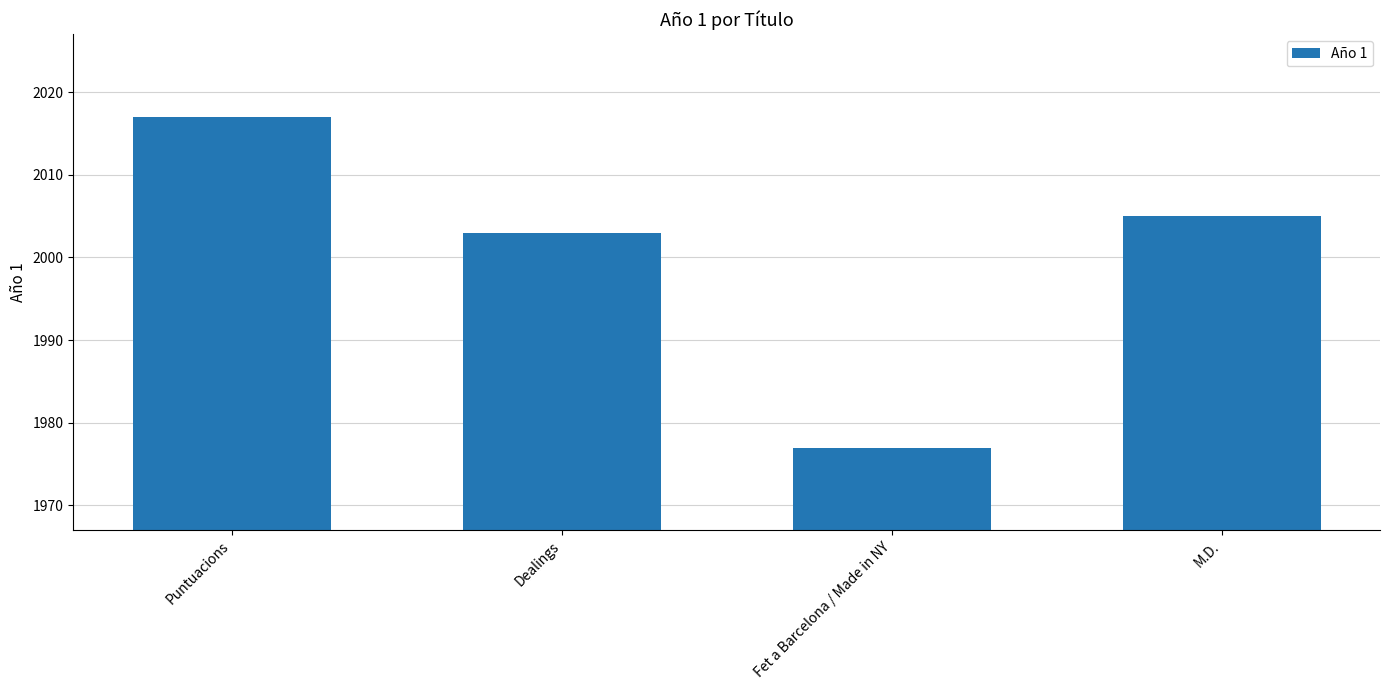

Where does the data first go above 2005?

Puntuacions